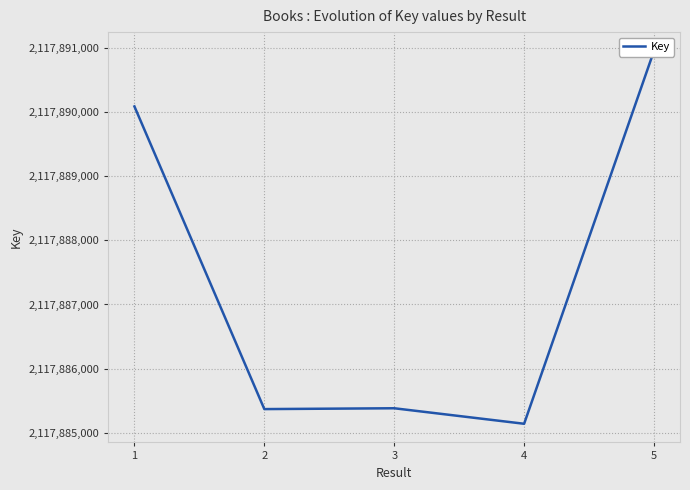

The chart shows a value of 2117885380 at 3. True or false?

True